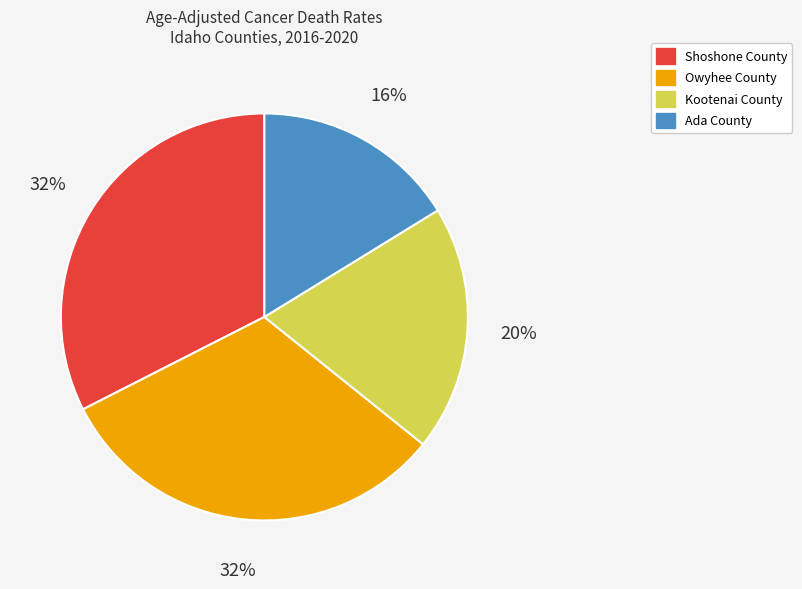

What is the smallest slice in the pie chart?

Ada County